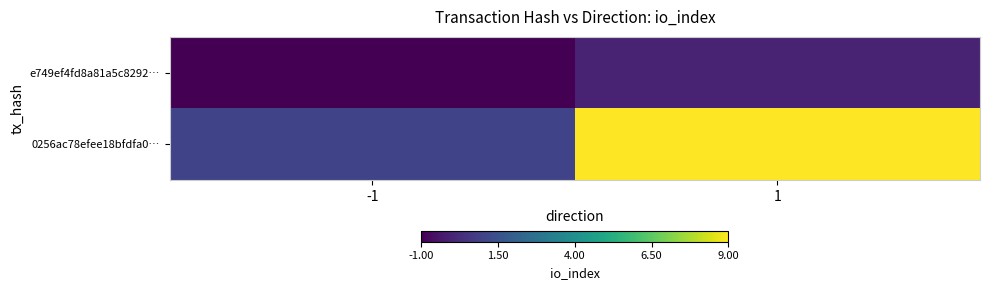

Which series has the largest total across all categories?

0256ac78efee18bfdfa0…